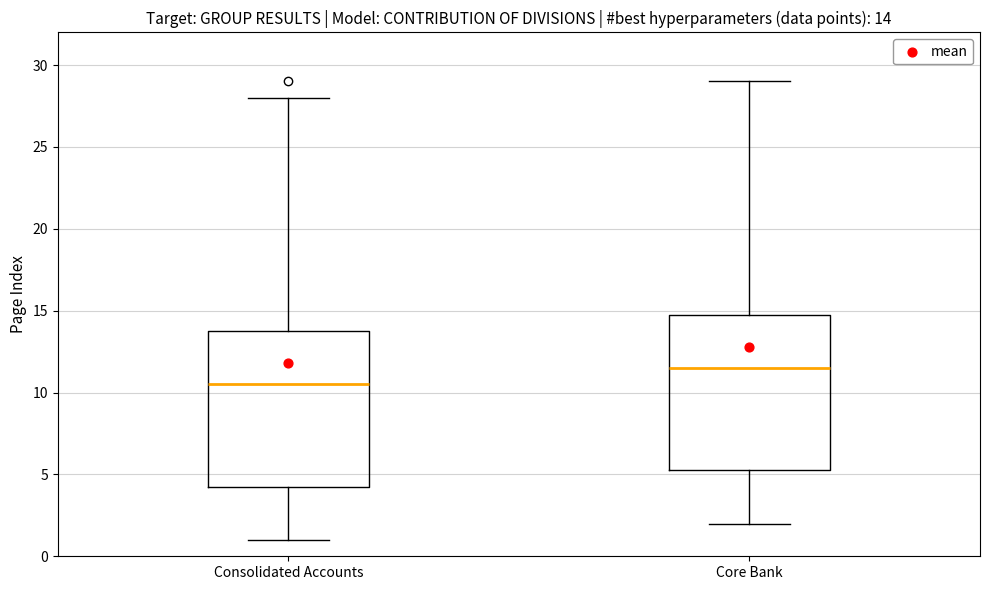

Which box has the lowest median line?

Consolidated Accounts